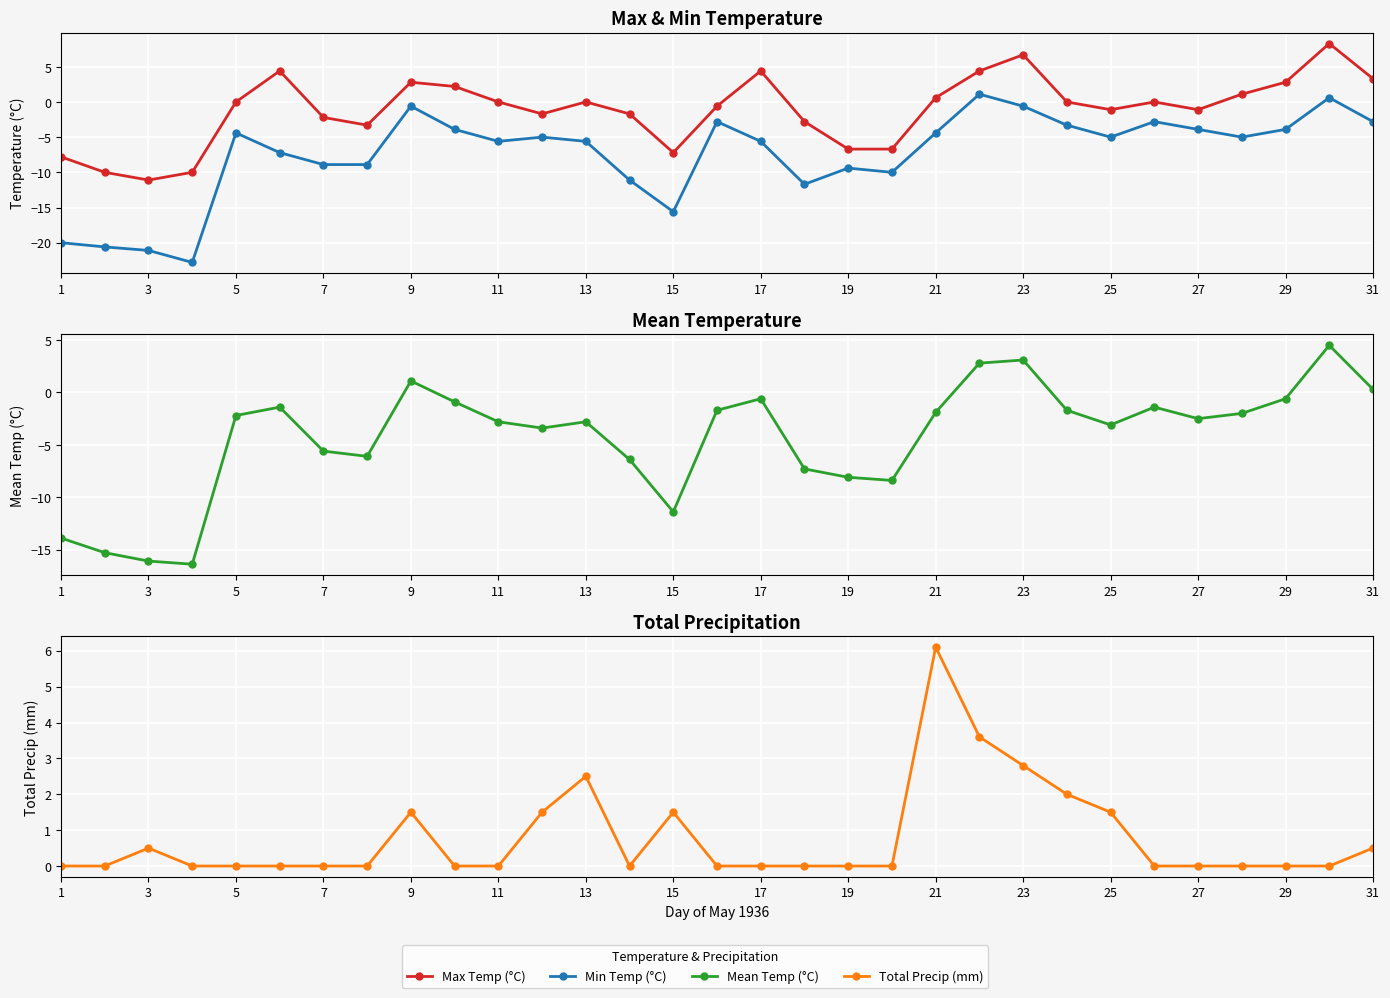

Reading left to right, extract all data points from this chart.

Max Temp (°C): -7.8	-10.0	-11.1	-10.0	0.0	4.4	-2.2	-3.3	2.8	2.2	0.0	-1.7	0.0	-1.7	-7.2	-0.6	4.4	-2.8	-6.7	-6.7	0.6	4.4	6.7	0.0	-1.1	0.0	-1.1	1.1	2.8	8.3	3.3
Min Temp (°C): -20.0	-20.6	-21.1	-22.8	-4.4	-7.2	-8.9	-8.9	-0.6	-3.9	-5.6	-5.0	-5.6	-11.1	-15.6	-2.8	-5.6	-11.7	-9.4	-10.0	-4.4	1.1	-0.6	-3.3	-5.0	-2.8	-3.9	-5.0	-3.9	0.6	-2.8
Mean Temp (°C): -13.9	-15.3	-16.1	-16.4	-2.2	-1.4	-5.6	-6.1	1.1	-0.9	-2.8	-3.4	-2.8	-6.4	-11.4	-1.7	-0.6	-7.3	-8.1	-8.4	-1.9	2.8	3.1	-1.7	-3.1	-1.4	-2.5	-2.0	-0.6	4.5	0.3
Total Precip (mm): 0.0	0.0	0.5	0.0	0.0	0.0	0.0	0.0	1.5	0.0	0.0	1.5	2.5	0.0	1.5	0.0	0.0	0.0	0.0	0.0	6.1	3.6	2.8	2.0	1.5	0.0	0.0	0.0	0.0	0.0	0.5